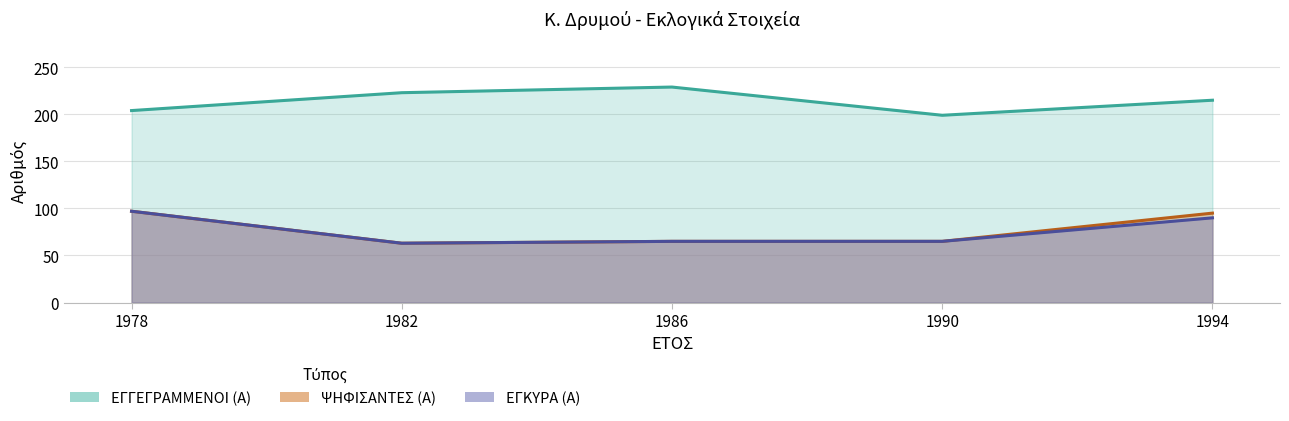

At which category is the sum across all series the highest?

1994